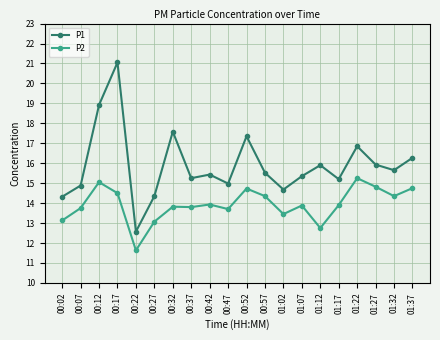

What is the minimum value shown in the chart?

11.6